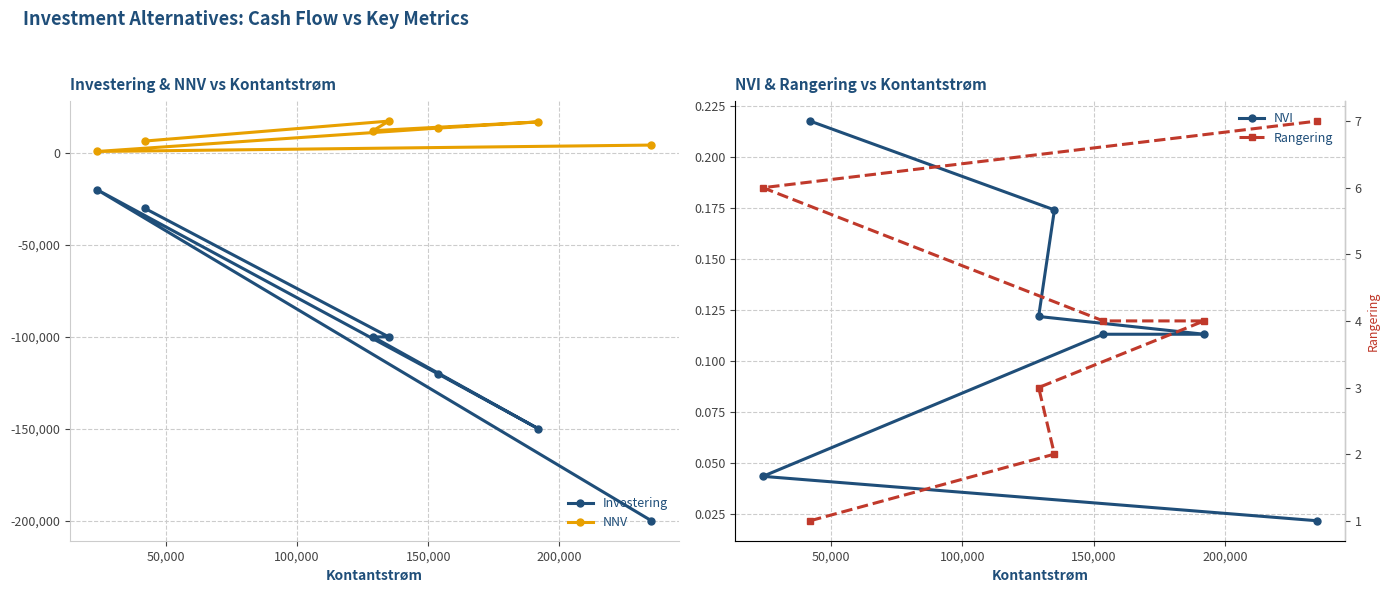

What is the value of the Investering point at the 4th from the left?

-100000.0